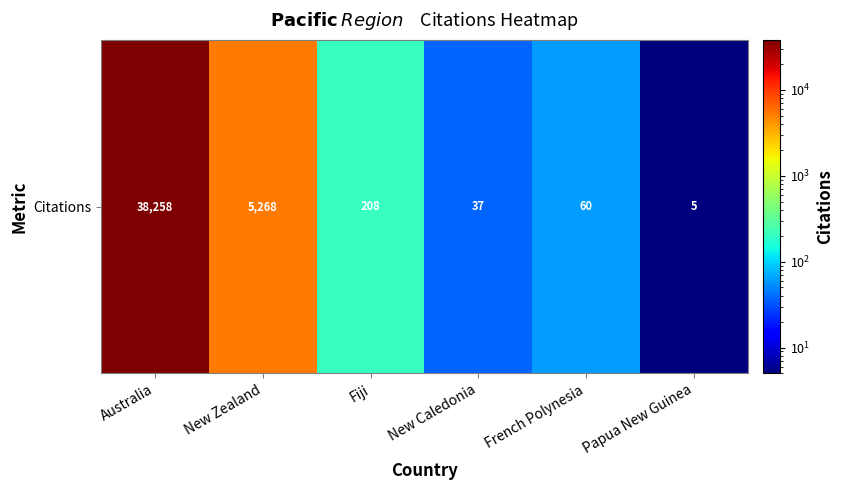

What is the ratio of the value at Fiji to the value at New Caledonia?

5.6